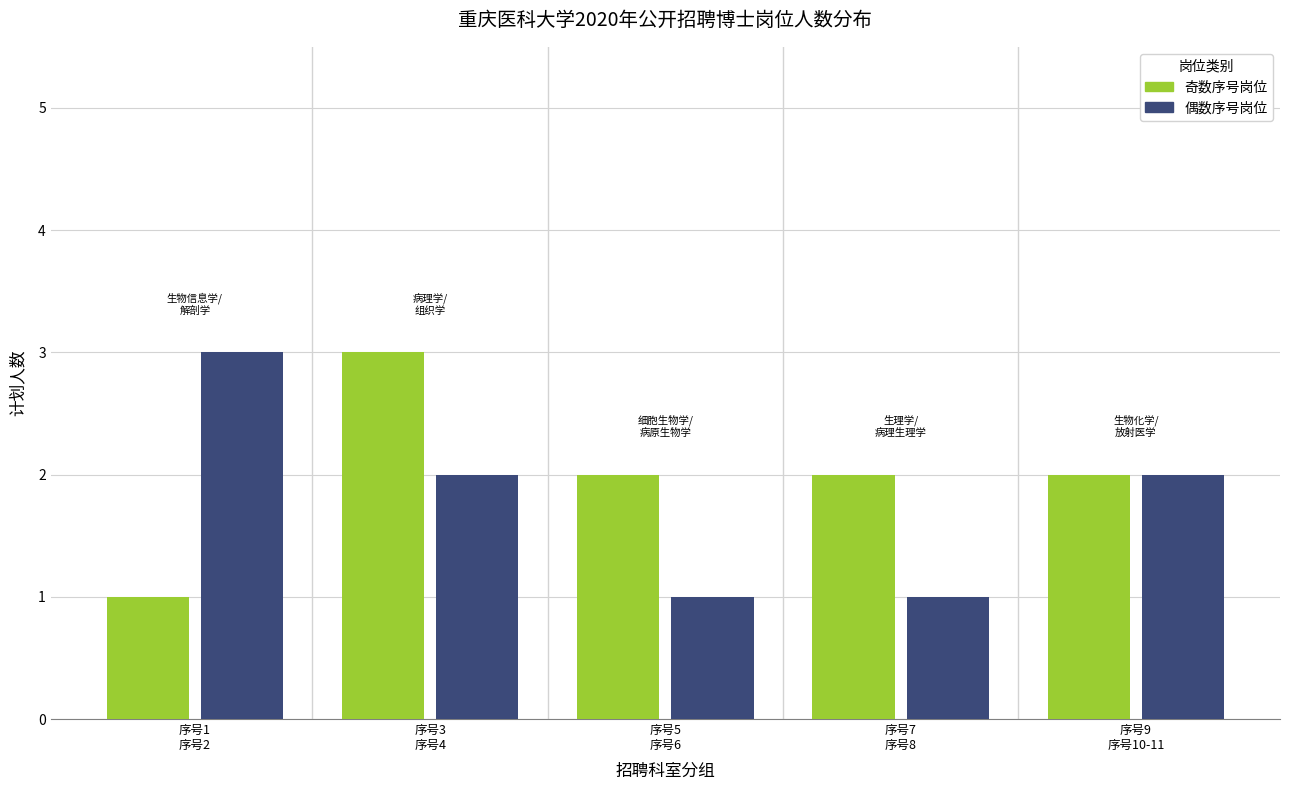

What is the greatest value displayed?

3